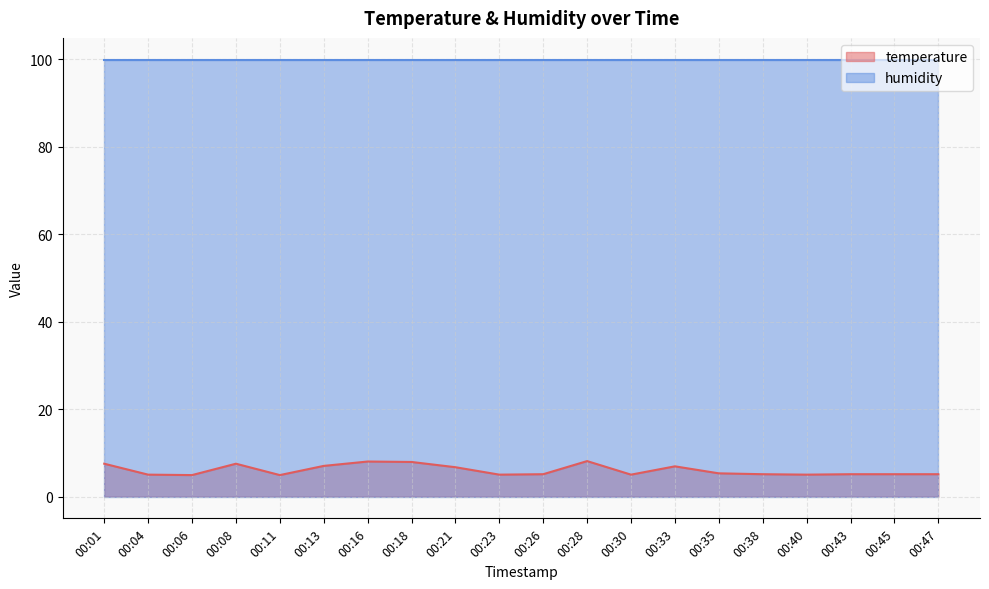

True or false: the data shows 8.4 at 00:38.

False